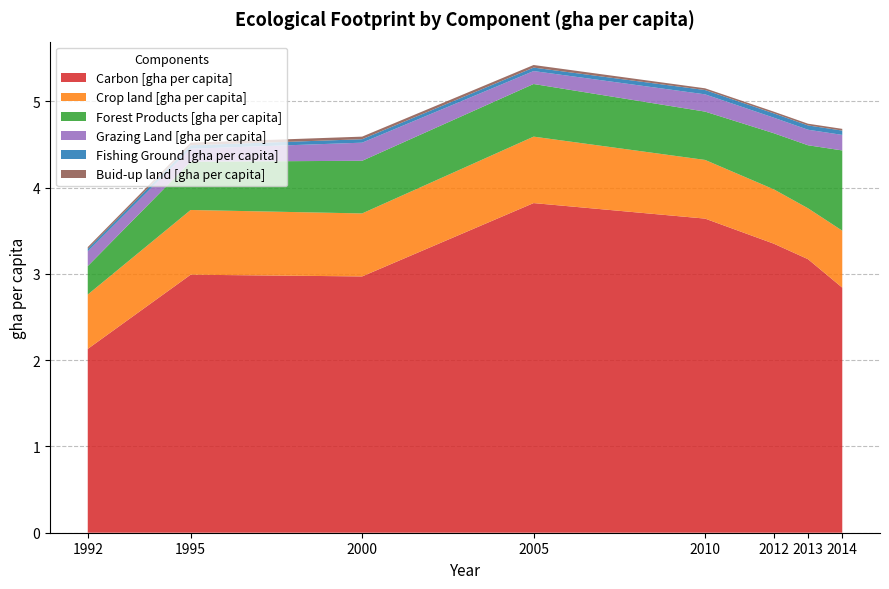

Reading left to right, extract all data points from this chart.

Carbon [gha per capita]: 1992=2.1	1995=3.0	2000=3.0	2005=3.8	2010=3.6	2012=3.4	2013=3.2	2014=2.8
Crop land [gha per capita]: 1992=0.6	1995=0.8	2000=0.7	2005=0.8	2010=0.7	2012=0.6	2013=0.6	2014=0.7
Forest Products [gha per capita]: 1992=0.3	1995=0.6	2000=0.6	2005=0.6	2010=0.6	2012=0.7	2013=0.7	2014=0.9
Grazing Land [gha per capita]: 1992=0.2	1995=0.1	2000=0.2	2005=0.1	2010=0.2	2012=0.2	2013=0.2	2014=0.2
Fishing Ground [gha per capita]: 1992=0.0	1995=0.0	2000=0.0	2005=0.0	2010=0.1	2012=0.1	2013=0.1	2014=0.1
Buid-up land [gha per capita]: 1992=0.0	1995=0.0	2000=0.0	2005=0.0	2010=0.0	2012=0.0	2013=0.0	2014=0.0